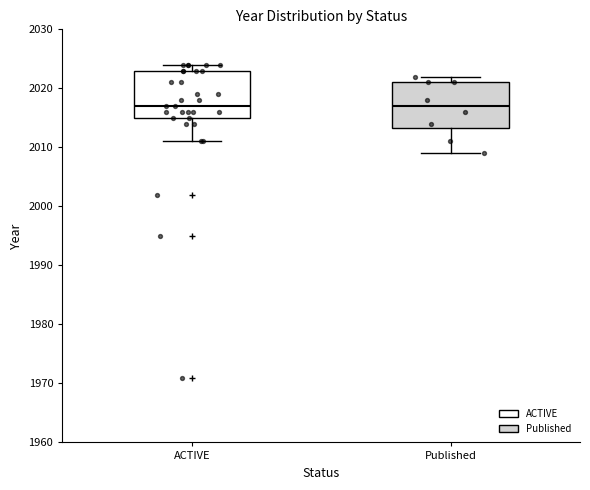

Where does the median line of the box for ACTIVE sit on the y-axis? The values are not printed on the chart, so give them approximately, as read against the axis.

2017